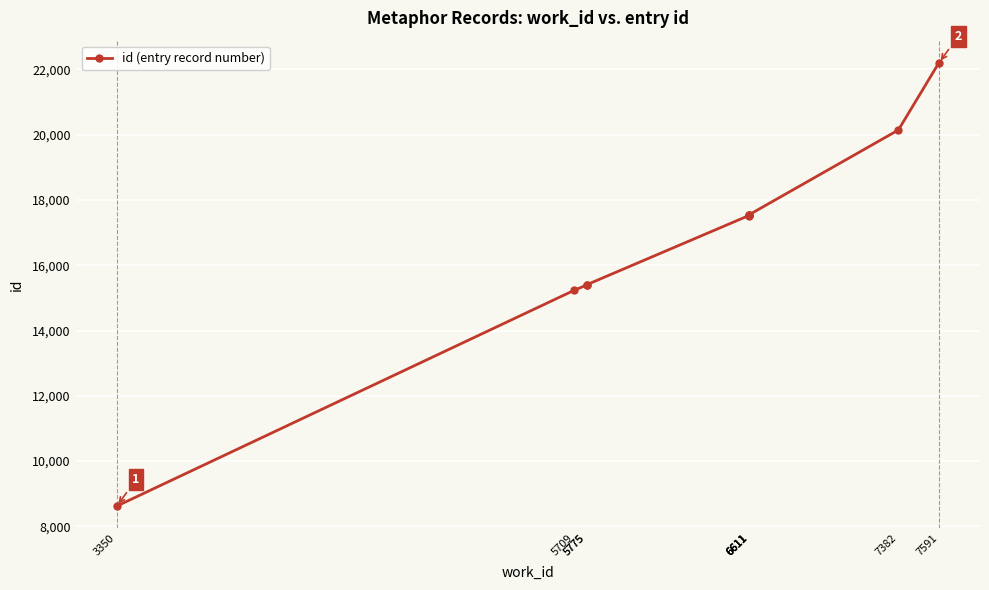

Does the chart display data point markers on the line(s)?

Yes